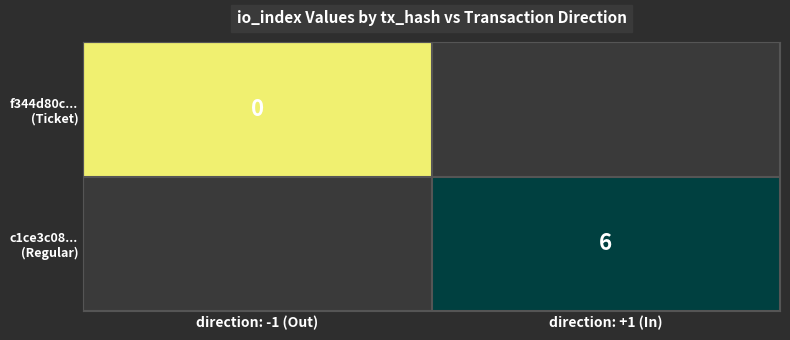

At direction: +1 (In), list the series in order from largest to smallest.

f344d80c... (Ticket), c1ce3c08... (Regular)